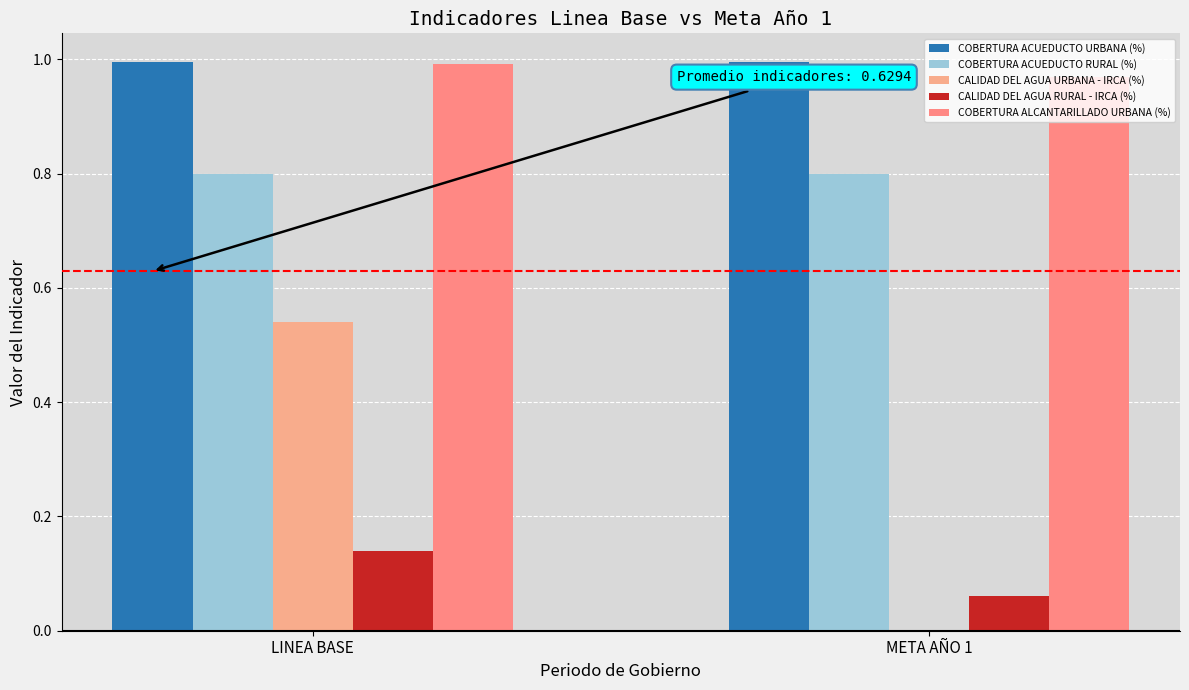

True or false: COBERTURA ACUEDUCTO RURAL (%) has a value of 0.2 at META AÑO 1.

False